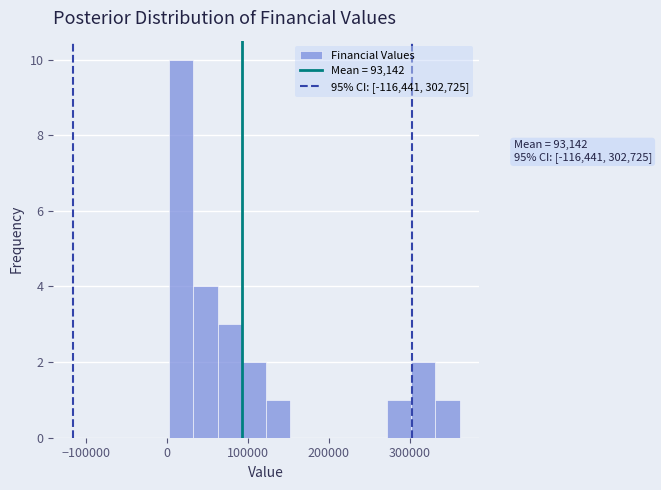

Read against the x-axis, roughly where is the centre of the tallest bar?

20000